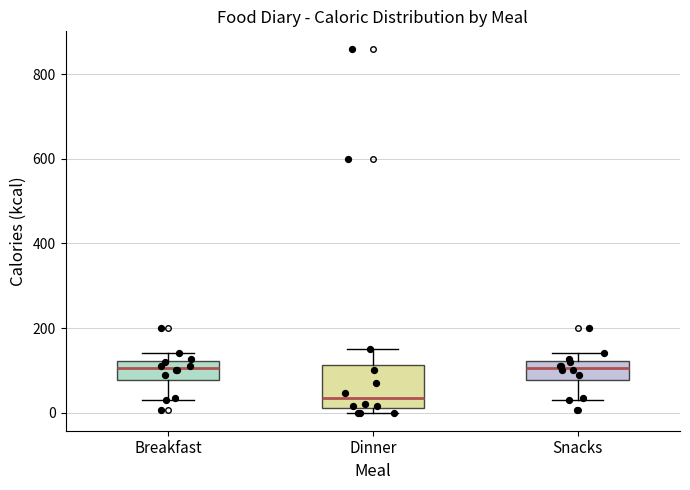

Reading left to right, transcribe this box plot: for each box, give where its median line is, the range the box spans, and where its two whiskers end, as read against the y-axis. The values are not printed on the chart, so give them approximately, as read against the axis.

Breakfast: median 100, box 80 to 120, whiskers 40 to 140
Dinner: median 40, box 20 to 120, whiskers 0 to 160
Snacks: median 100, box 80 to 120, whiskers 40 to 140